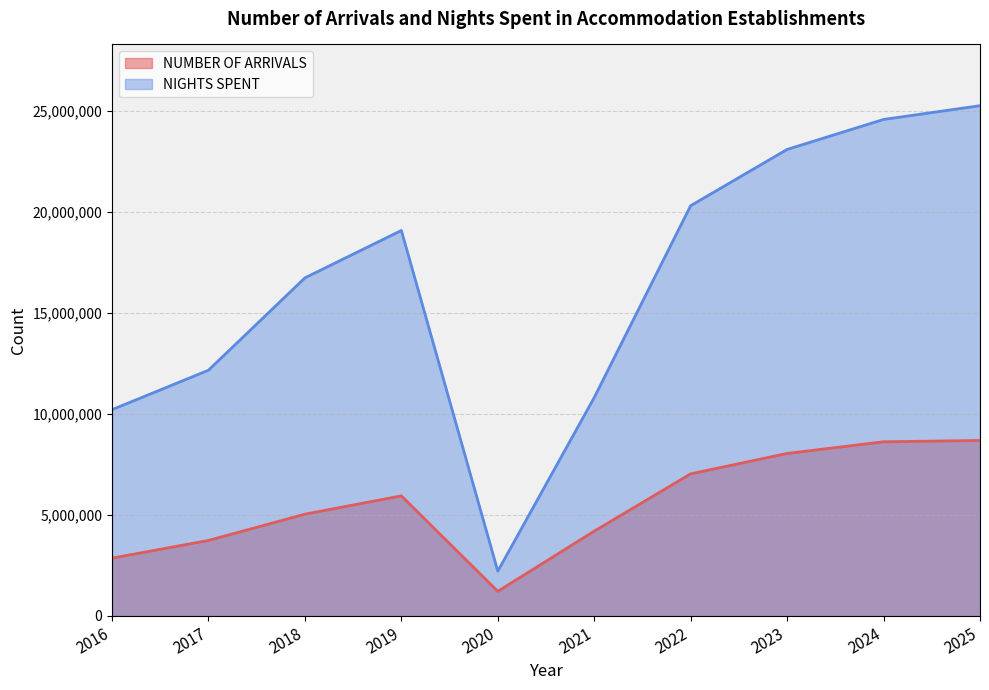

In NUMBER OF ARRIVALS, how many points are lower than both neighbors (excluding endpoints)?

1